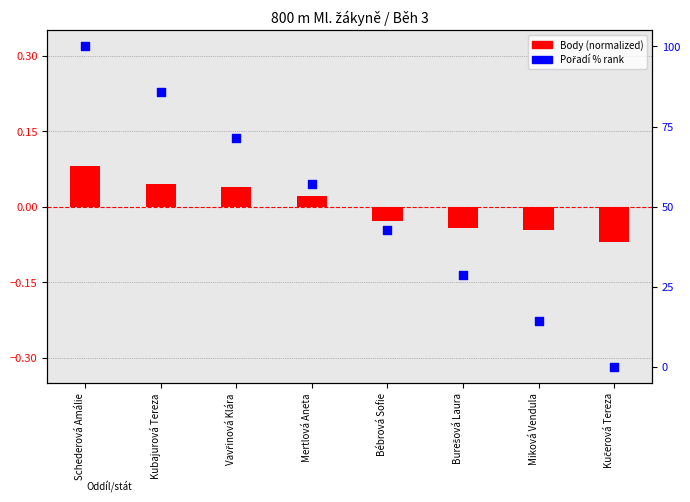

At which category is the sum across all series the highest?

Schederová Amálie